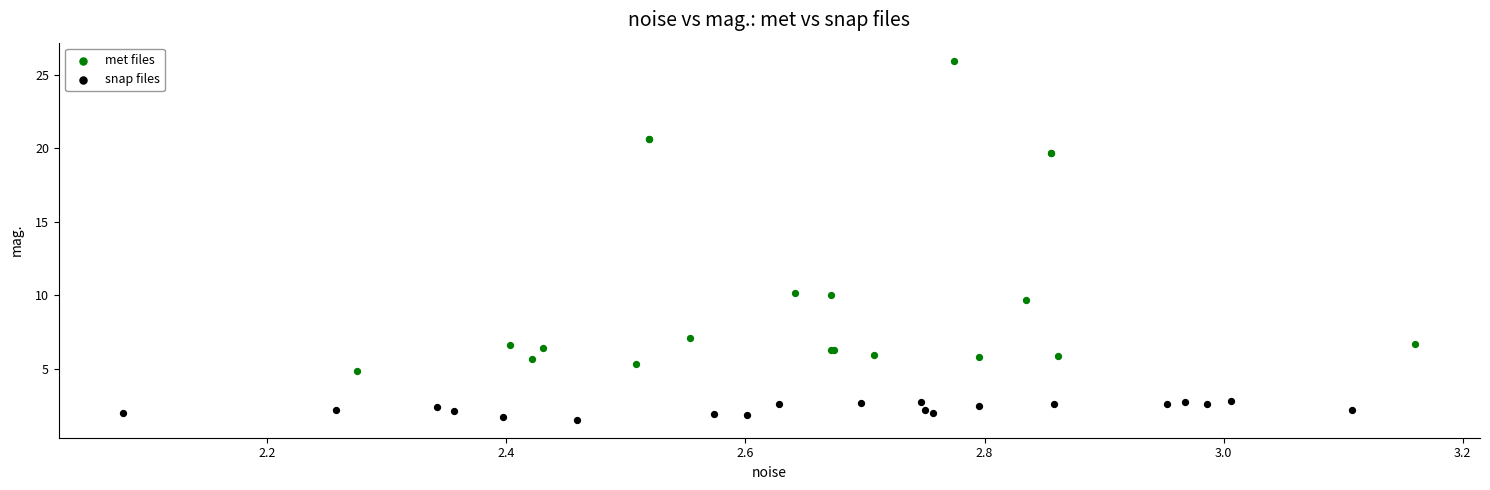

Which series reaches the minimum Y coordinate?

snap files